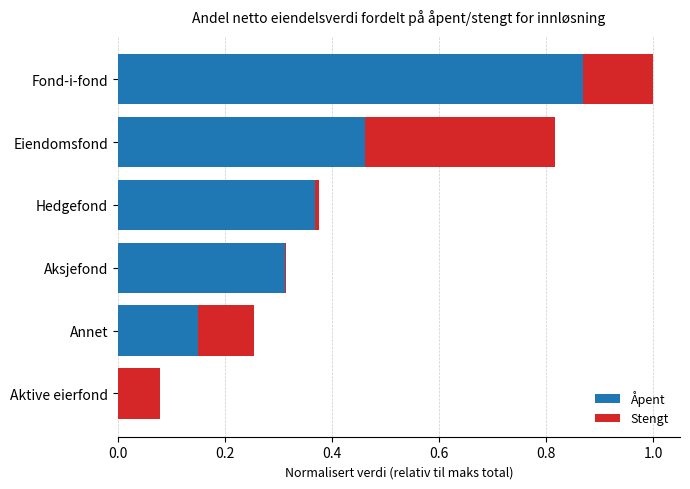

Count the number of categories in the chart.

6